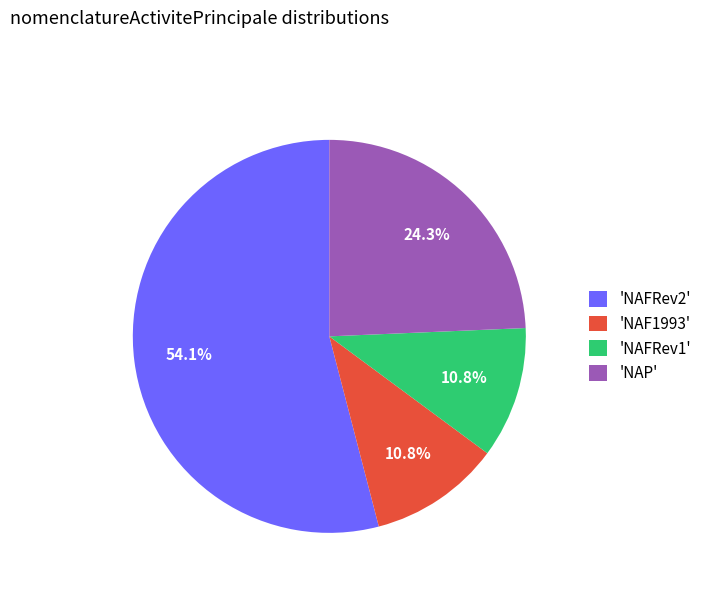

Approximately how many times larger is the value at 'NAFRev2' compared to 'NAF1993'?

5.0